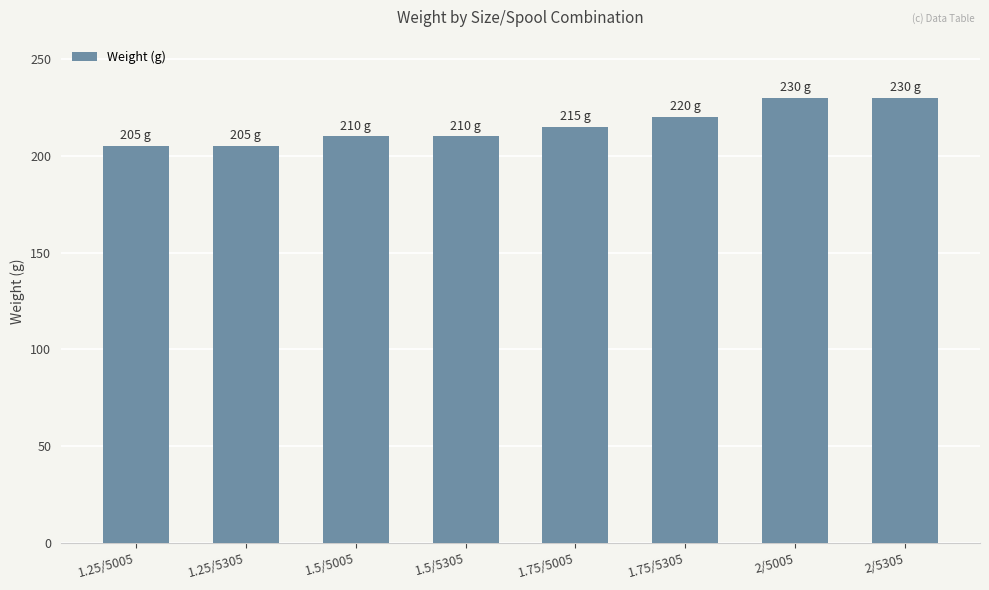

Approximately how many times larger is the value at 1.75/5005 compared to 2/5005?

0.9